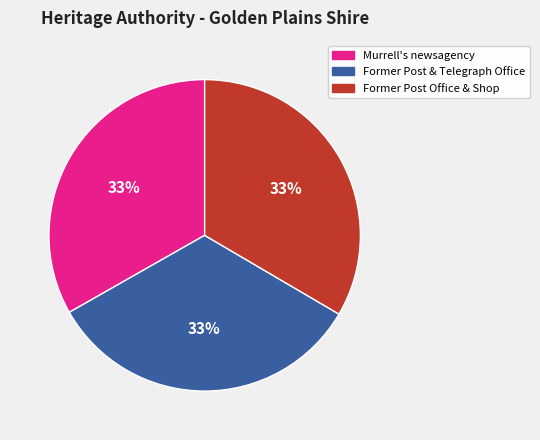

What is the ratio of the value at Murrell's newsagency to the value at Former Post Office & Shop?

1.0